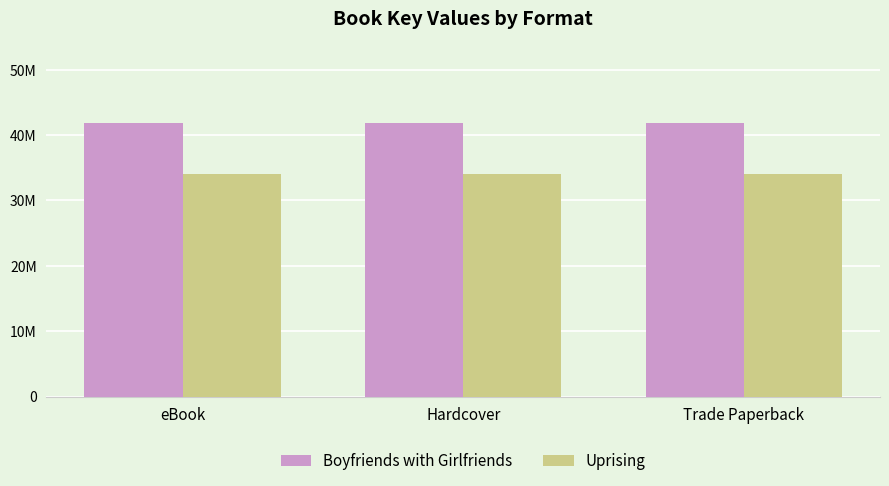

Does the chart contain stacked bars?

No